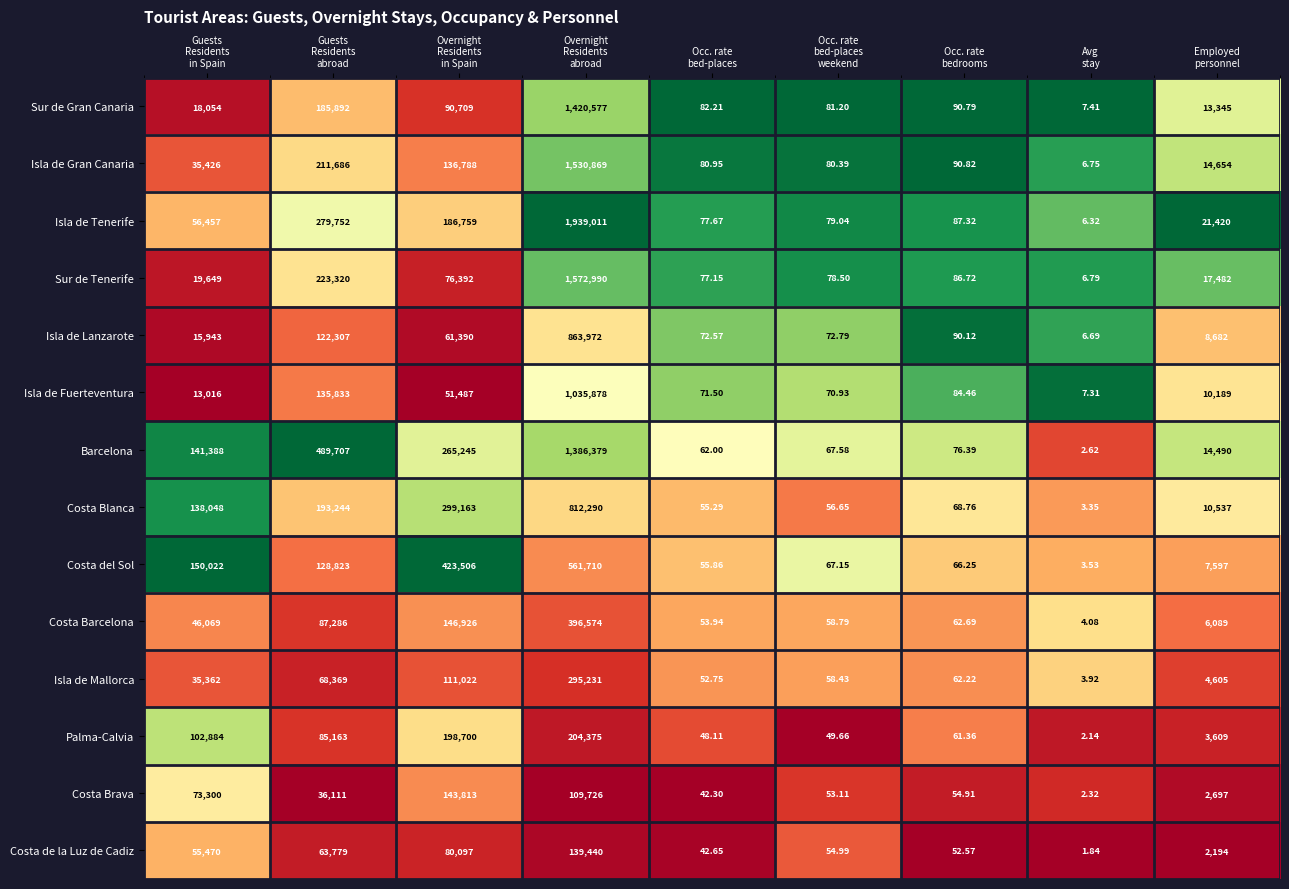

List the series in order of their peak value, lowest first.

Costa de la Luz de Cadiz, Costa Brava, Palma-Calvia, Isla de Mallorca, Costa Barcelona, Costa del Sol, Costa Blanca, Isla de Lanzarote, Isla de Fuerteventura, Barcelona, Sur de Gran Canaria, Isla de Gran Canaria, Sur de Tenerife, Isla de Tenerife